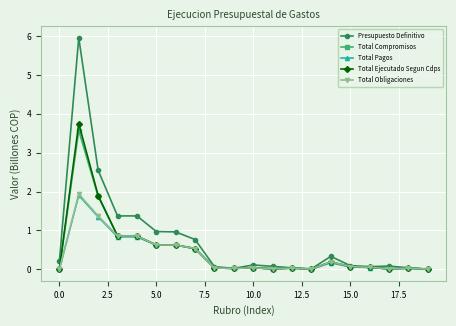

True or false: Presupuesto Definitivo has more than 2 points higher than both neighbors.

True